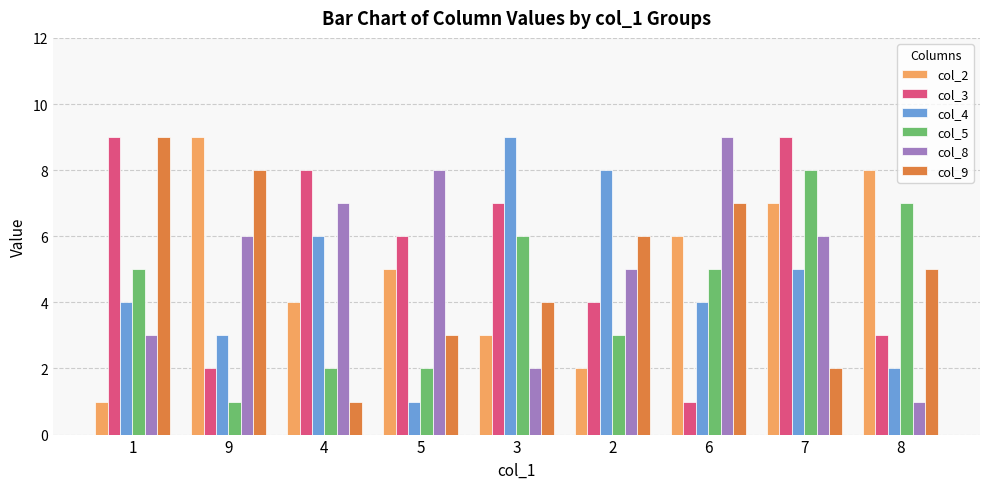

True or false: col_5 has a value of 11 at 7.

False